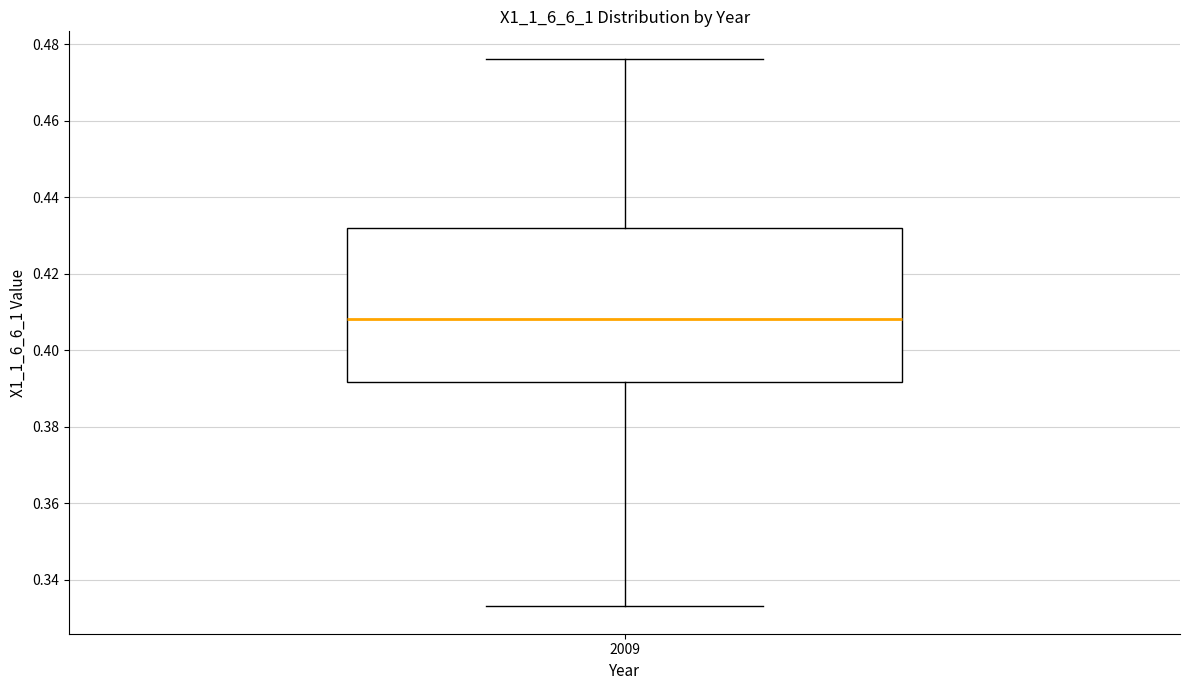

Where does the median line of the box at x = 2009 sit on the y-axis? The values are not printed on the chart, so give them approximately, as read against the axis.

0.408